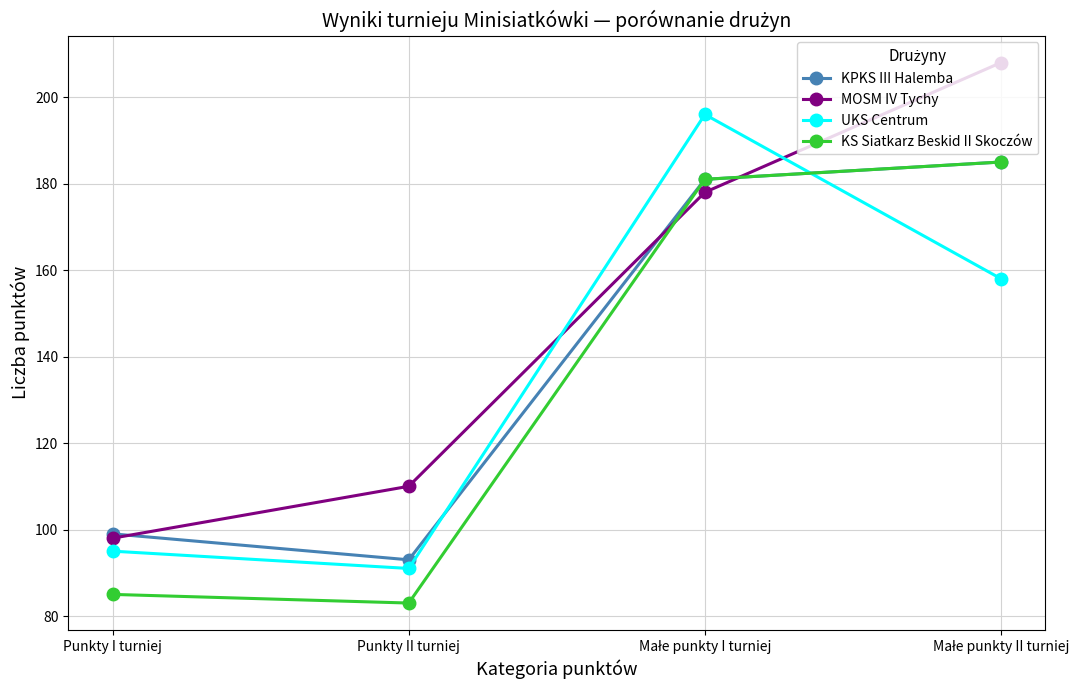

Reading right to left, what are all the values shown in this chart?

KPKS III Halemba: 185	181	93	99
MOSM IV Tychy: 208	178	110	98
UKS Centrum: 158	196	91	95
KS Siatkarz Beskid II Skoczów: 185	181	83	85